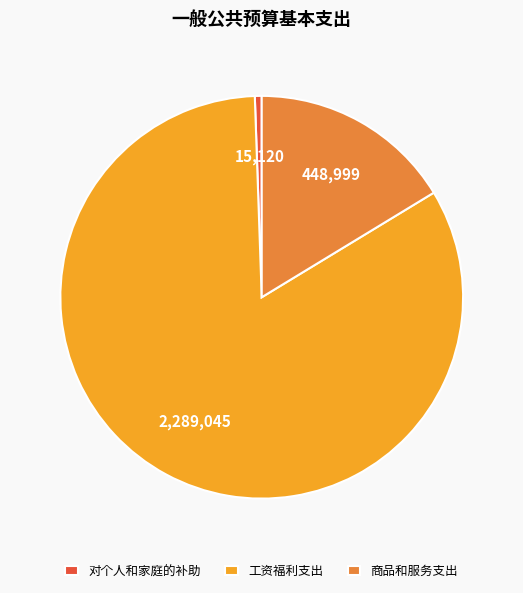

Combined, do 工资福利支出 and 对个人和家庭的补助 account for over 50%?

Yes